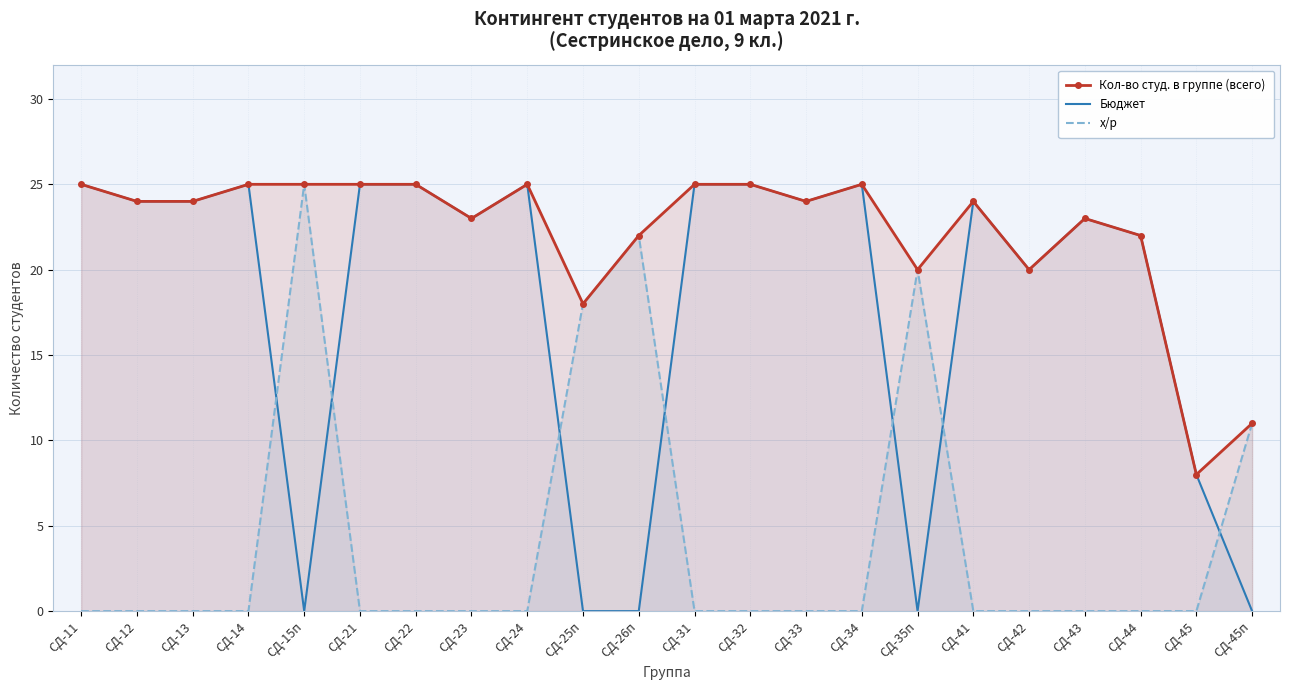

What position from the left is СД-41?

17